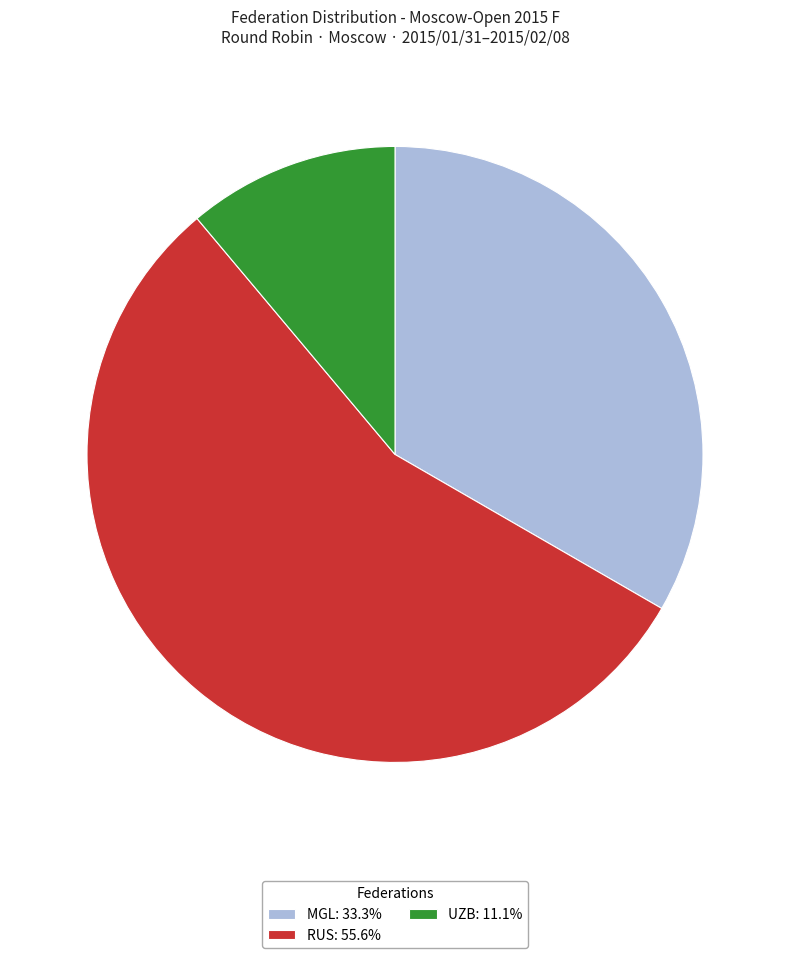

What is the ratio of the value at MGL: 33.3% to the value at RUS: 55.6%?

0.6